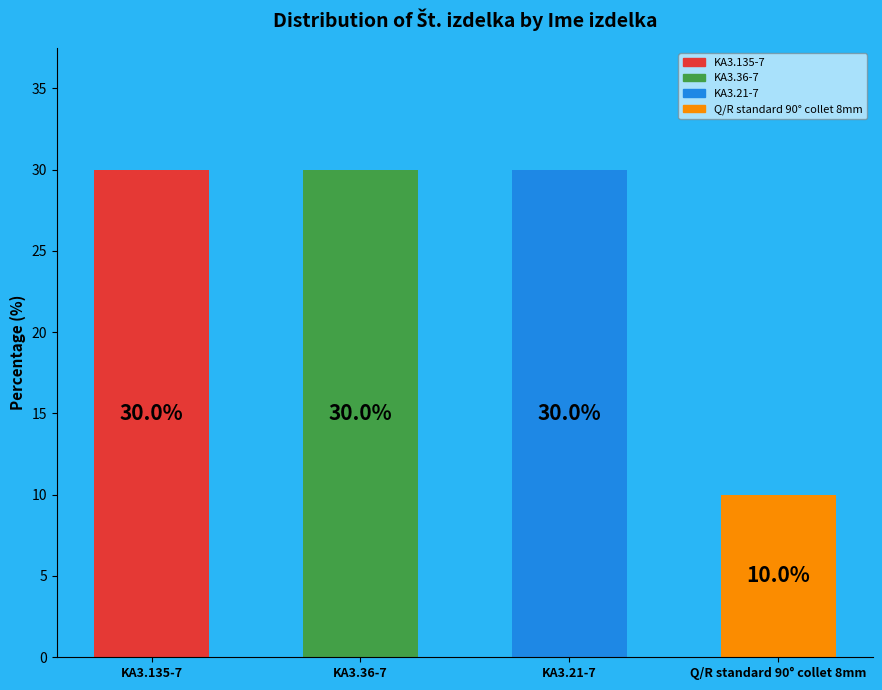

What is the value of the 3rd bar from the left?

30.0